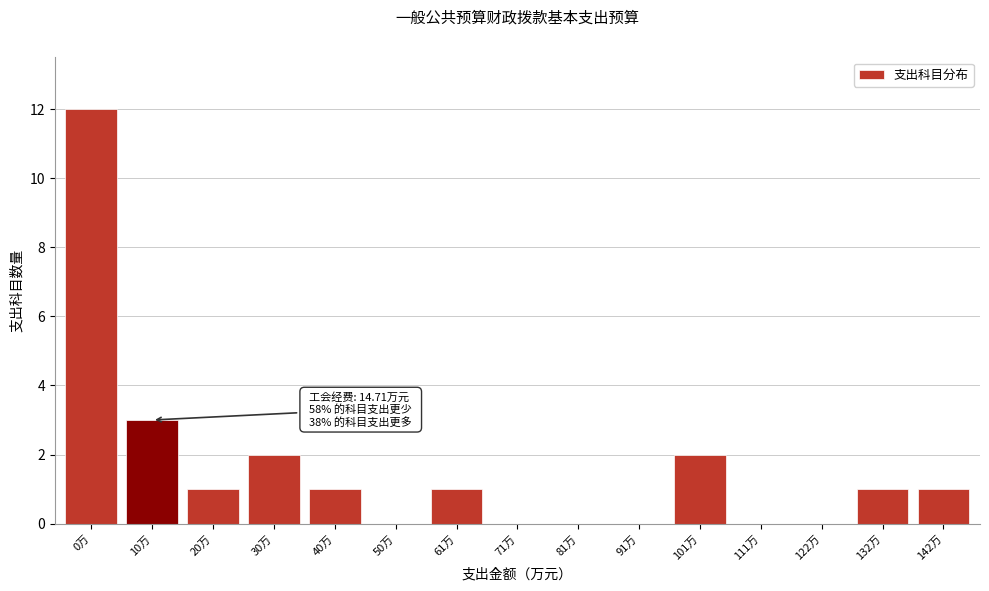

Reading left to right, extract all data points from this chart.

0万=12	10万=3	20万=1	30万=2	40万=1	50万=0	61万=1	71万=0	81万=0	91万=0	101万=2	111万=0	122万=0	132万=1	142万=1